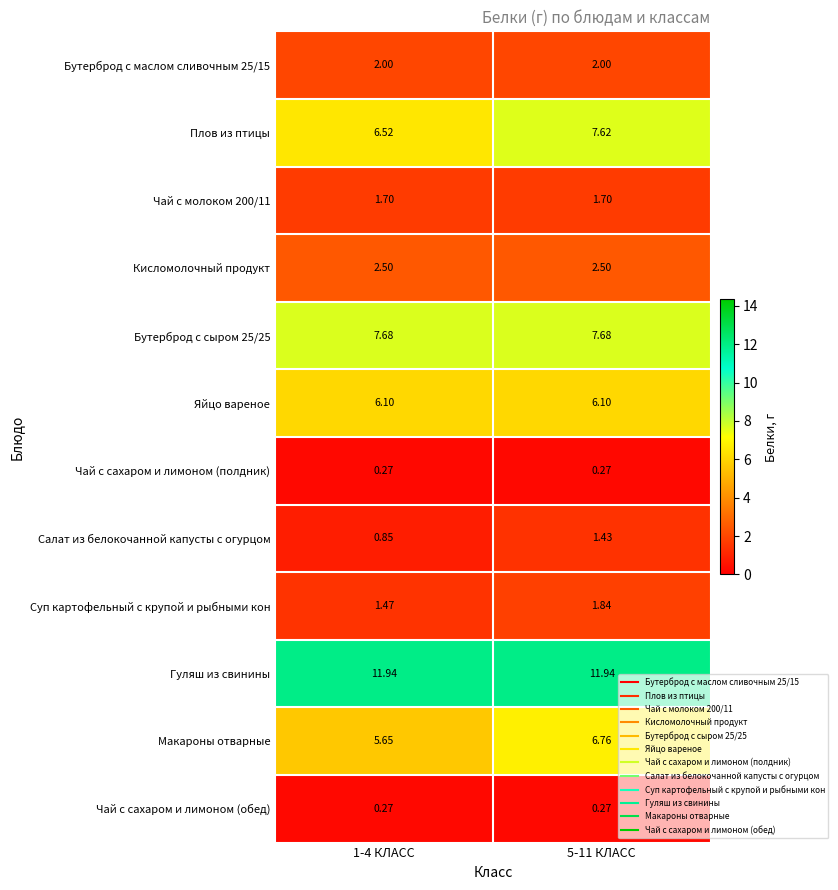

Is the value of Яйцо вареное at 5-11 КЛАСС greater than the value of Кисломолочный продукт at 5-11 КЛАСС?

Yes